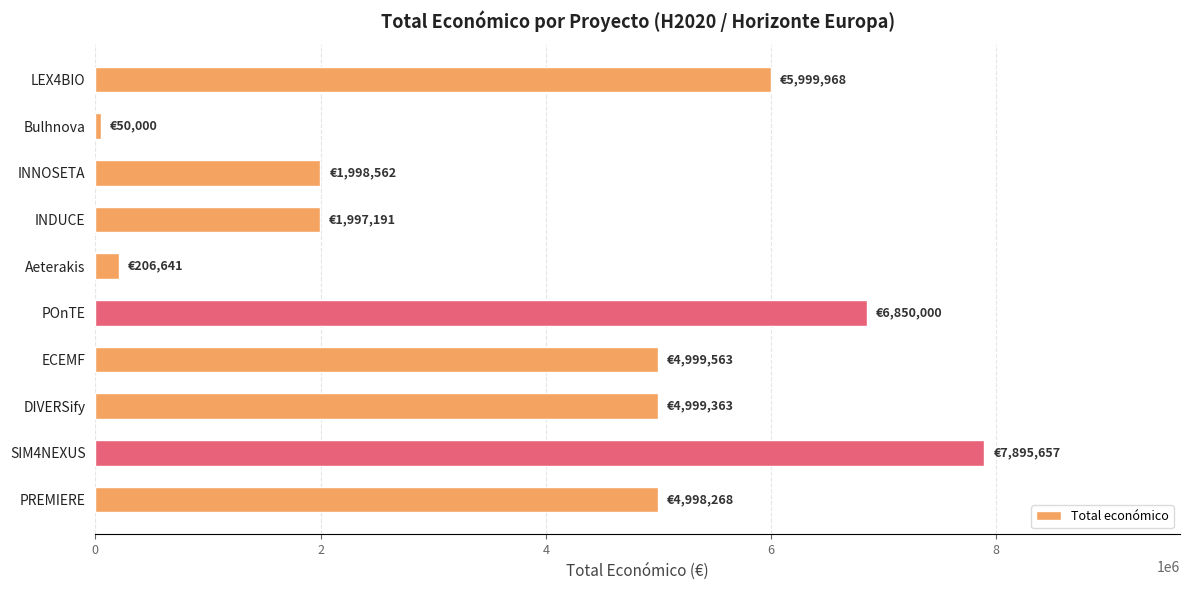

Approximately how many times larger is the value at SIM4NEXUS compared to ECEMF?

1.6